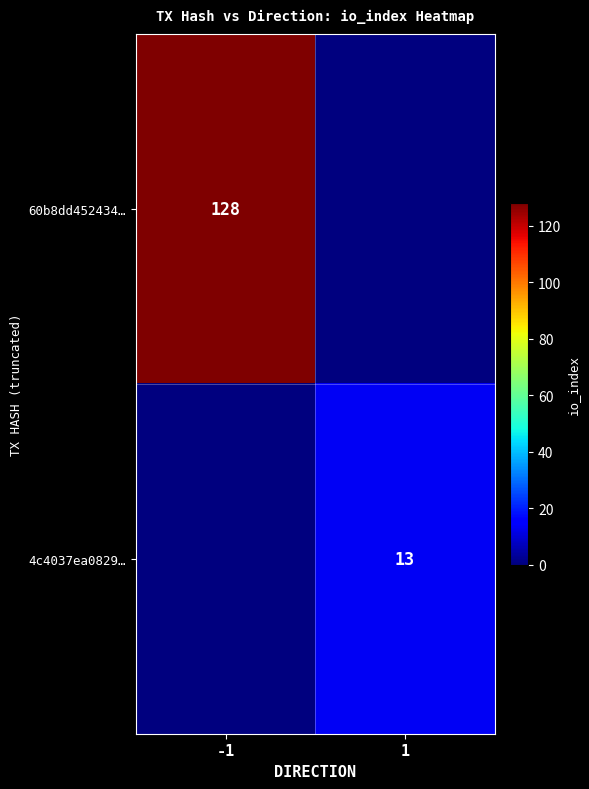

The value of 60b8dd452434… at -1 is 128. True or false?

True